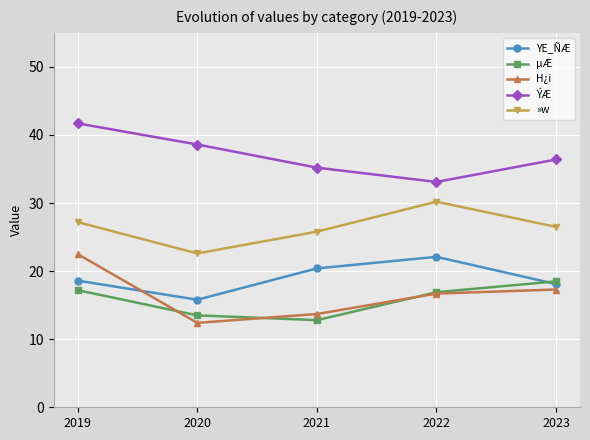

Reading left to right, transcribe all the data shown in this chart.

YE_ÑÆ: 2019=18.6	2020=15.8	2021=20.4	2022=22.1	2023=18.1
µÆ: 2019=17.2	2020=13.5	2021=12.8	2022=16.9	2023=18.5
H¿i: 2019=22.5	2020=12.4	2021=13.7	2022=16.7	2023=17.3
ÝÆ: 2019=41.7	2020=38.6	2021=35.2	2022=33.1	2023=36.4
»w: 2019=27.2	2020=22.6	2021=25.8	2022=30.2	2023=26.5